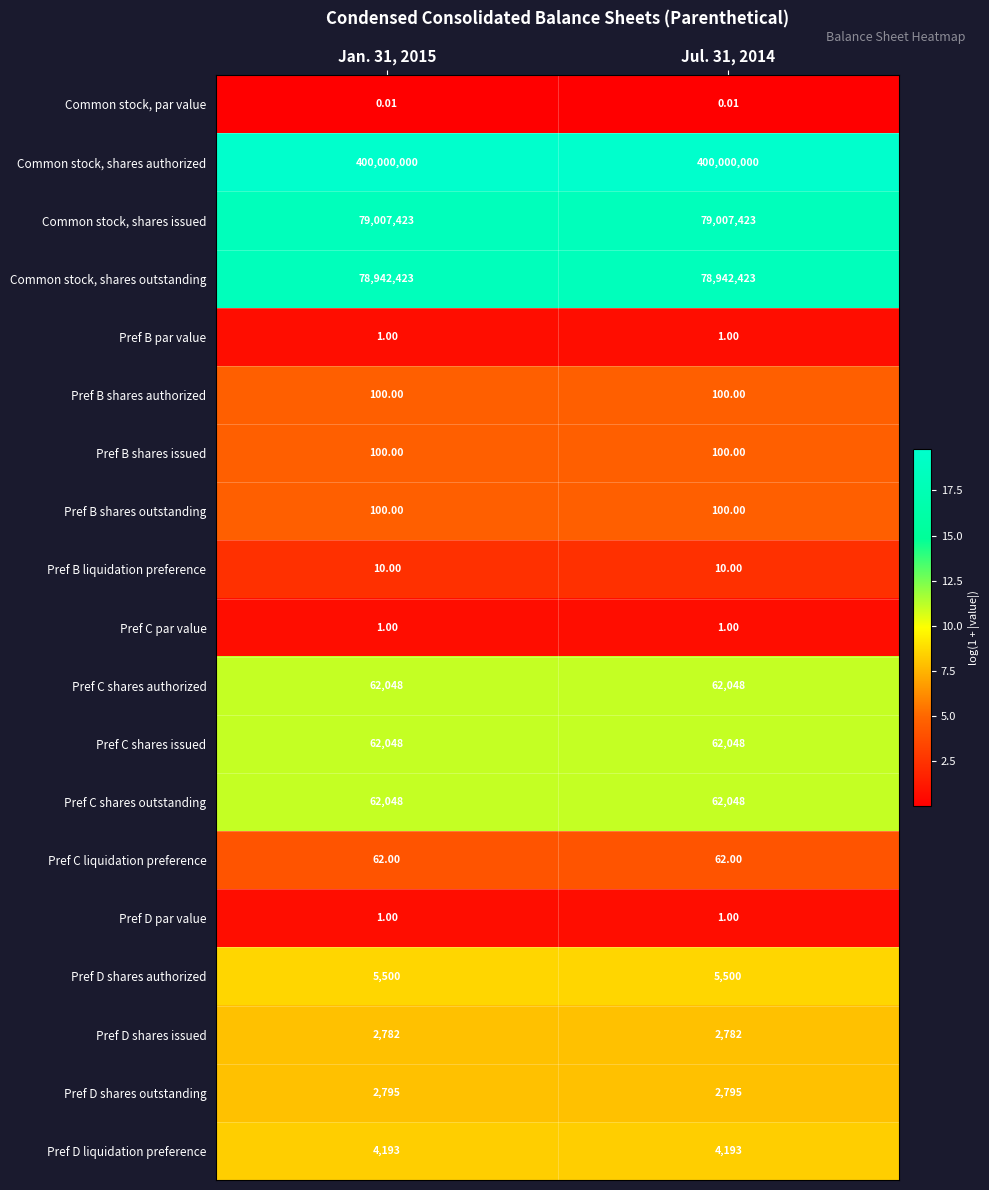

Which series has the largest total across all categories?

Common stock, shares authorized